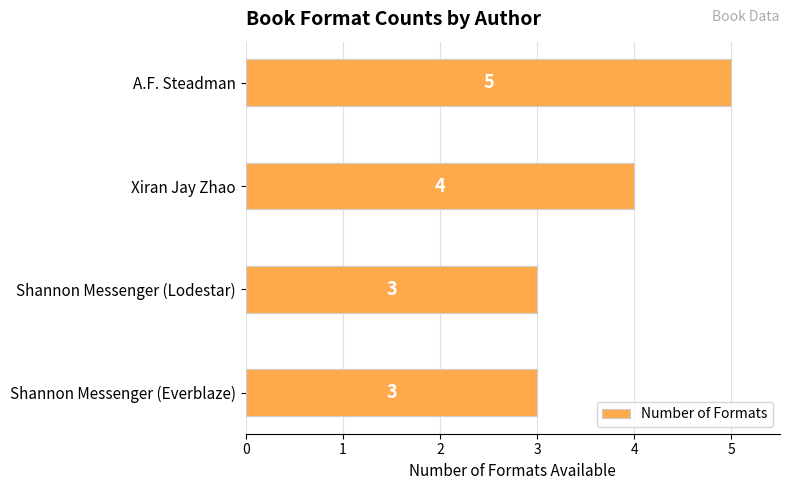

What is the value of the 1st bar from the top?

5